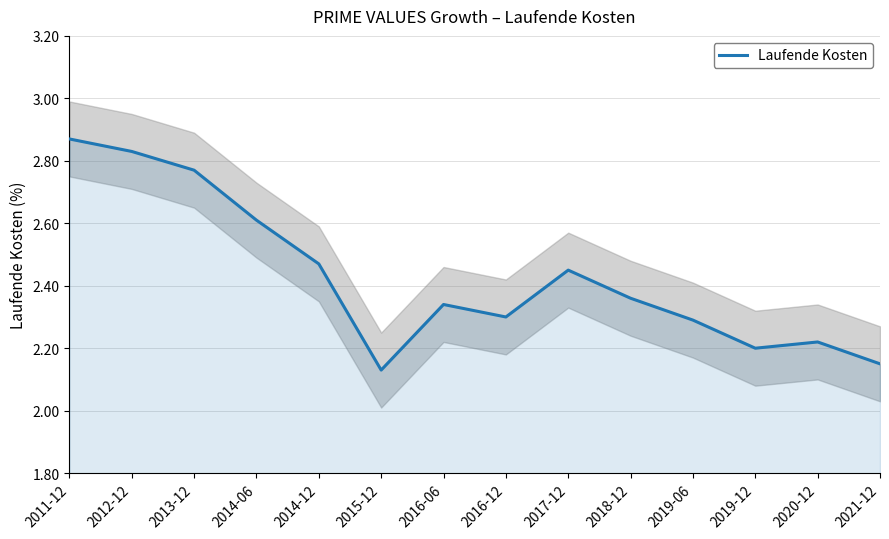

Which category has the highest value across all series?

2011-12